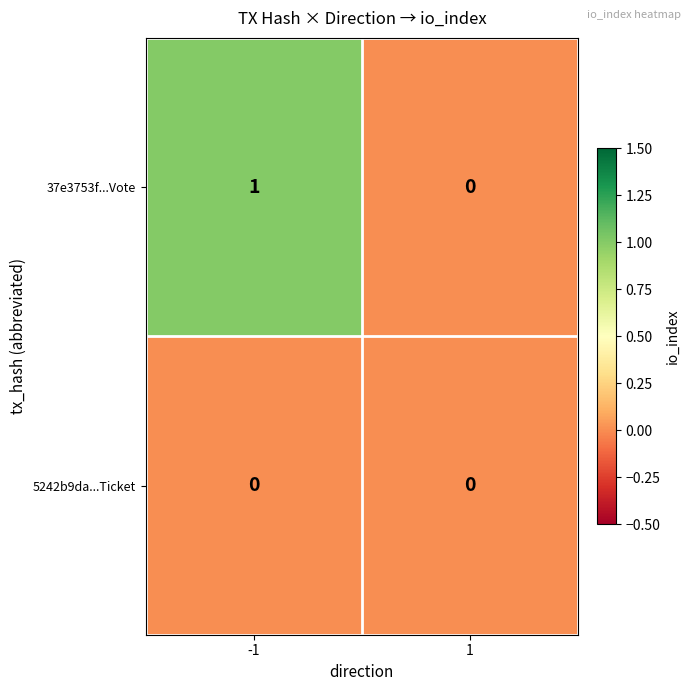

Is the value of 37e3753f...Vote at -1 greater than the value of 5242b9da...Ticket at 1?

Yes